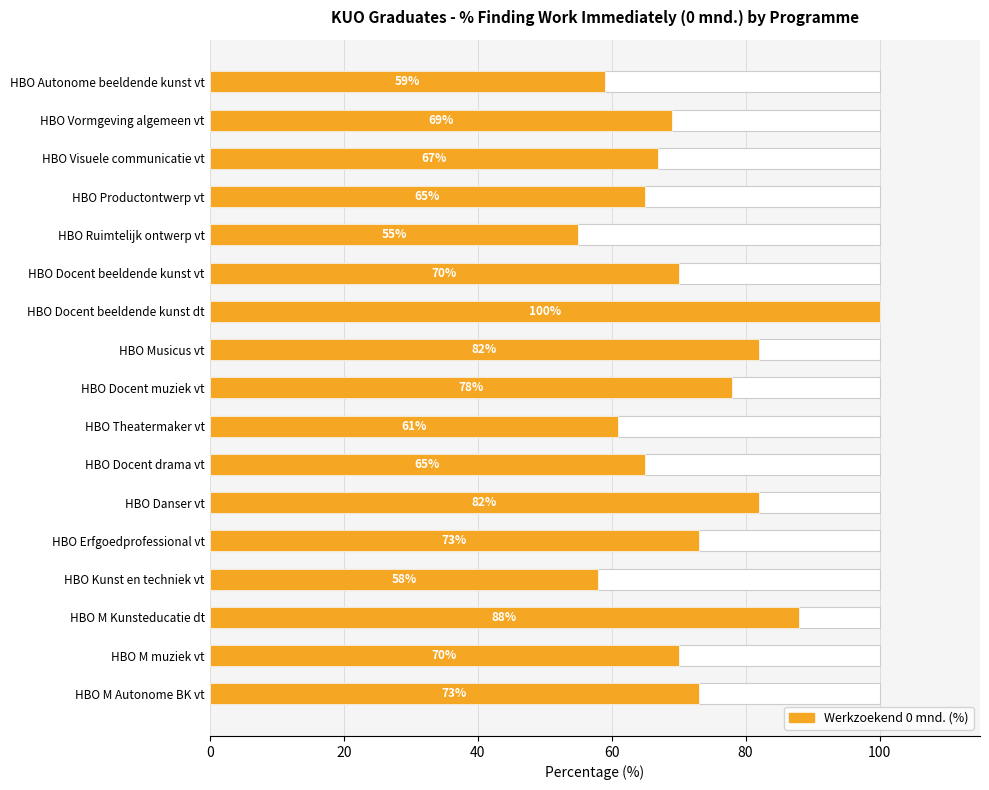

How many bars are there in total?

17